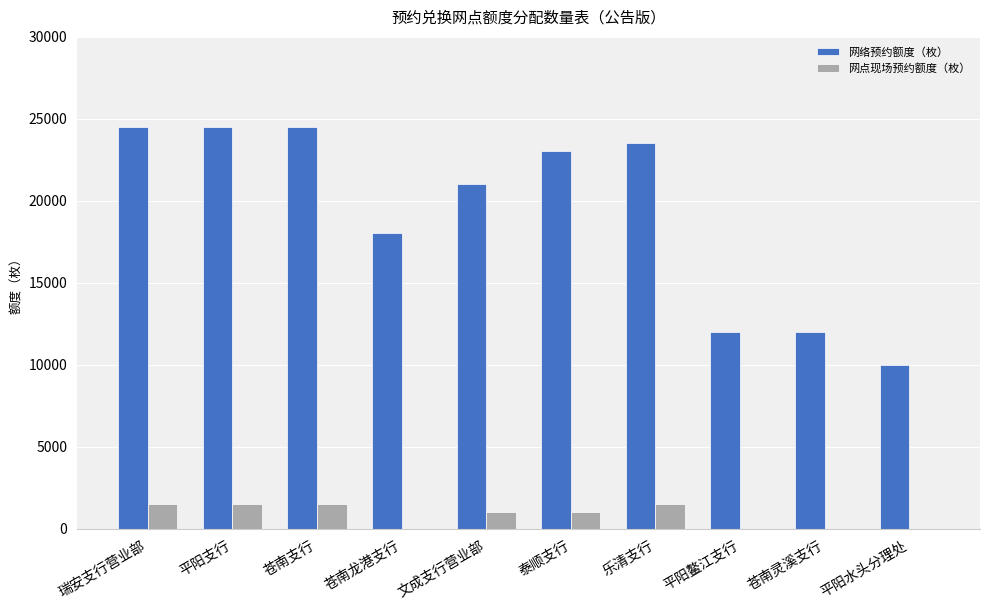

The value of 网点现场预约额度（枚） at 苍南龙港支行 is 0. True or false?

True